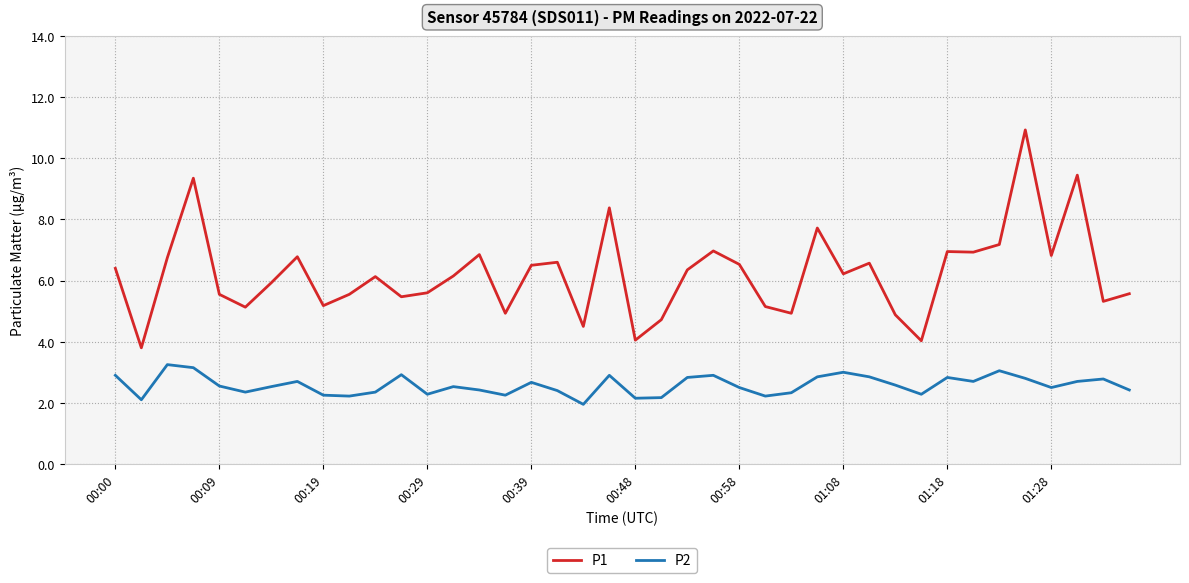

True or false: P1 and P2 cross at least once.

False